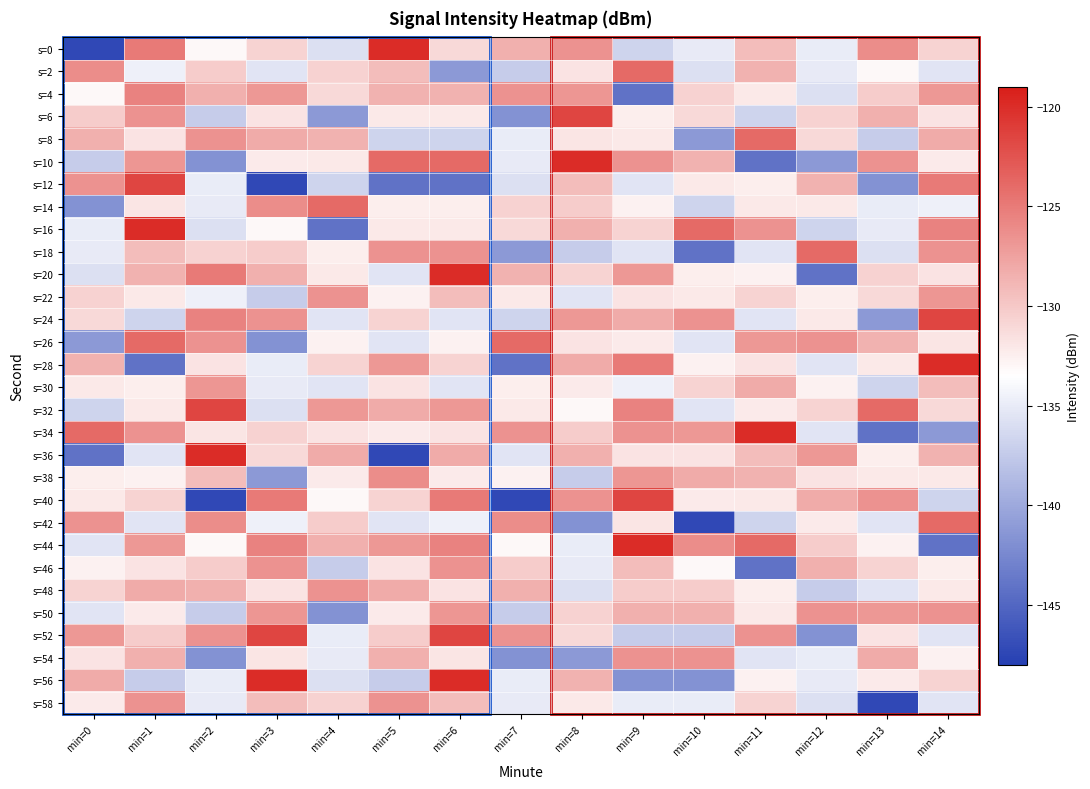

Which series has the largest range (max minus min)?

s=0